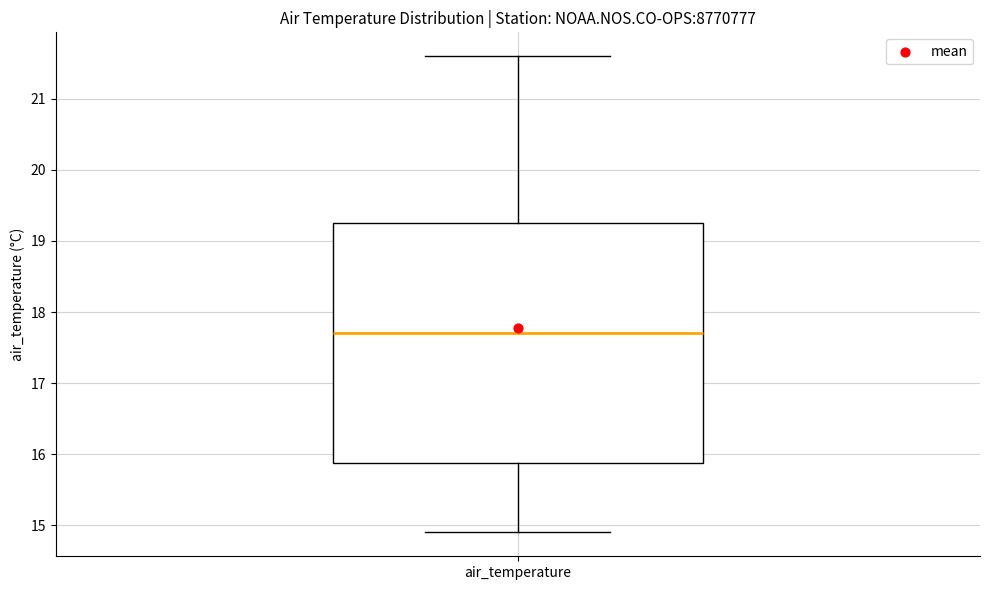

Where is the lower edge of the box for air_temperature on the y-axis? The values are not printed on the chart, so give them approximately, as read against the axis.

15.9